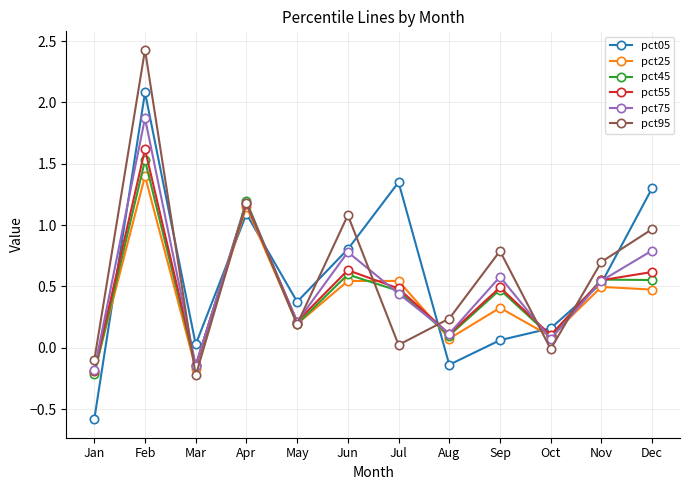

Between Apr and Aug, which series saw the biggest shift?

pct05